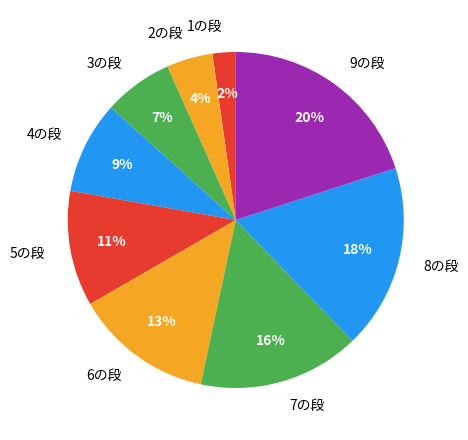

True or false: 6の段 accounts for 13% of the total.

True